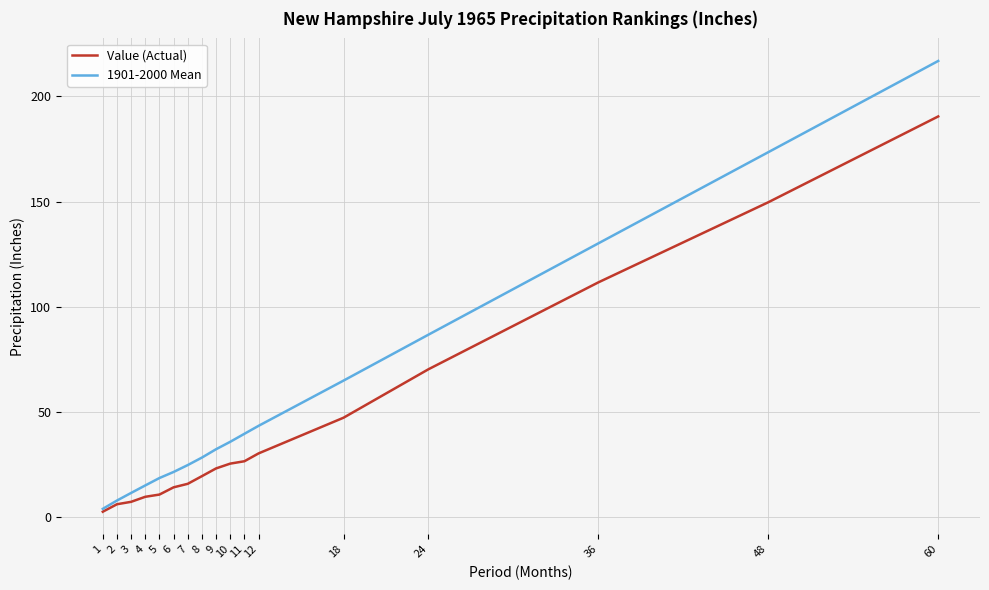

At which category is the sum across all series the highest?

60